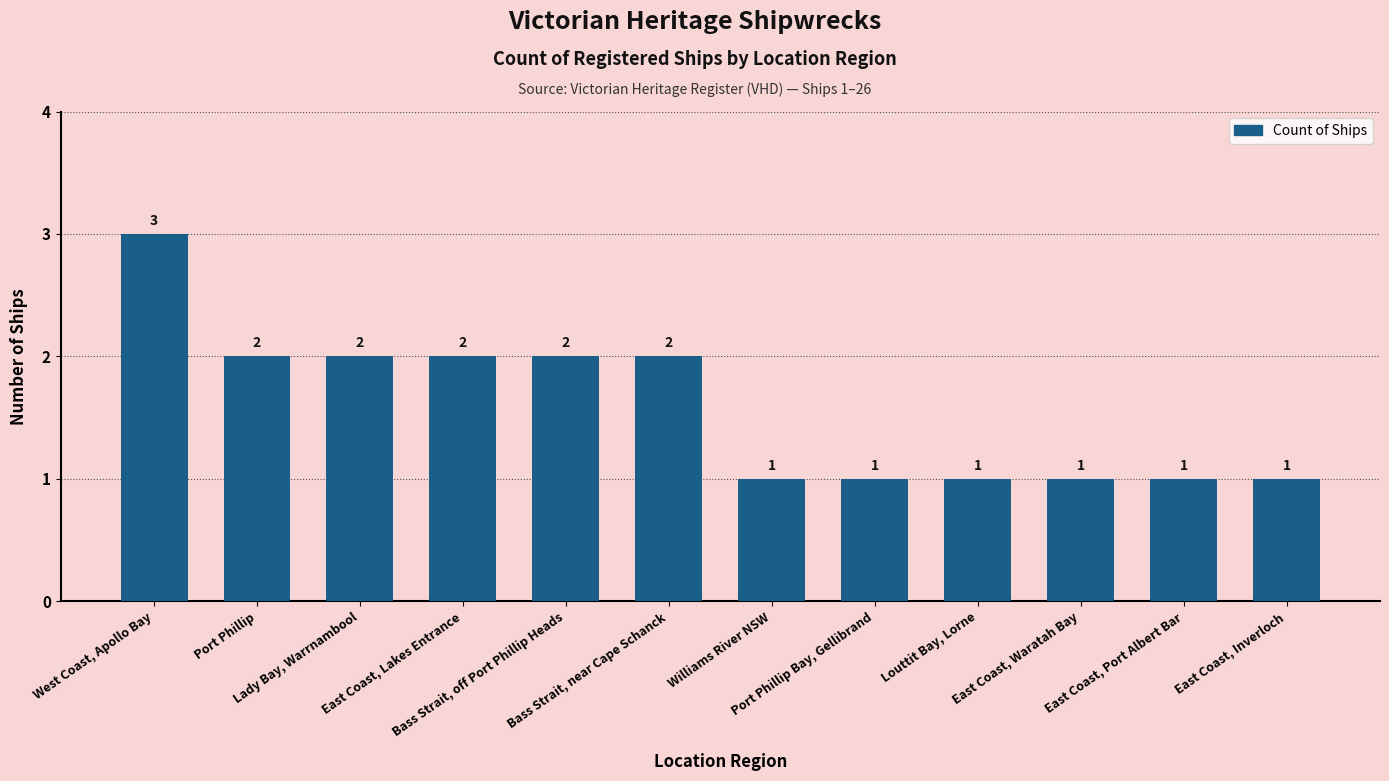

Are the bars horizontal?

No